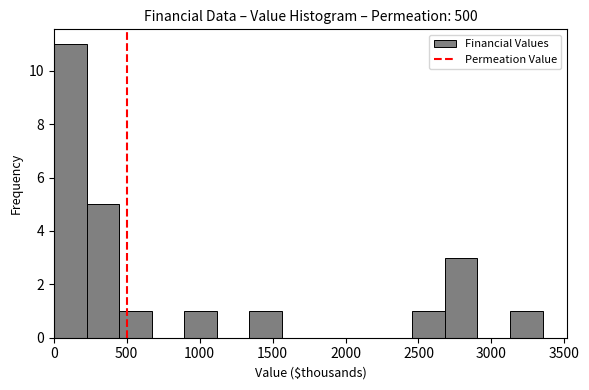

Reading left to right, list every bar in this chart as the range it spans on the x-axis followed by its height. Neither the bar edges nor the heights are printed on the chart, so give them approximately, as read against the axes.

0 to 200: 11
200 to 450: 5
450 to 650: 1
650 to 900: 0
900 to 1100: 1
1100 to 1350: 0
1350 to 1550: 1
1550 to 1800: 0
1800 to 2000: 0
2000 to 2250: 0
2250 to 2450: 0
2450 to 2700: 1
2700 to 2900: 3
2900 to 3150: 0
3150 to 3350: 1